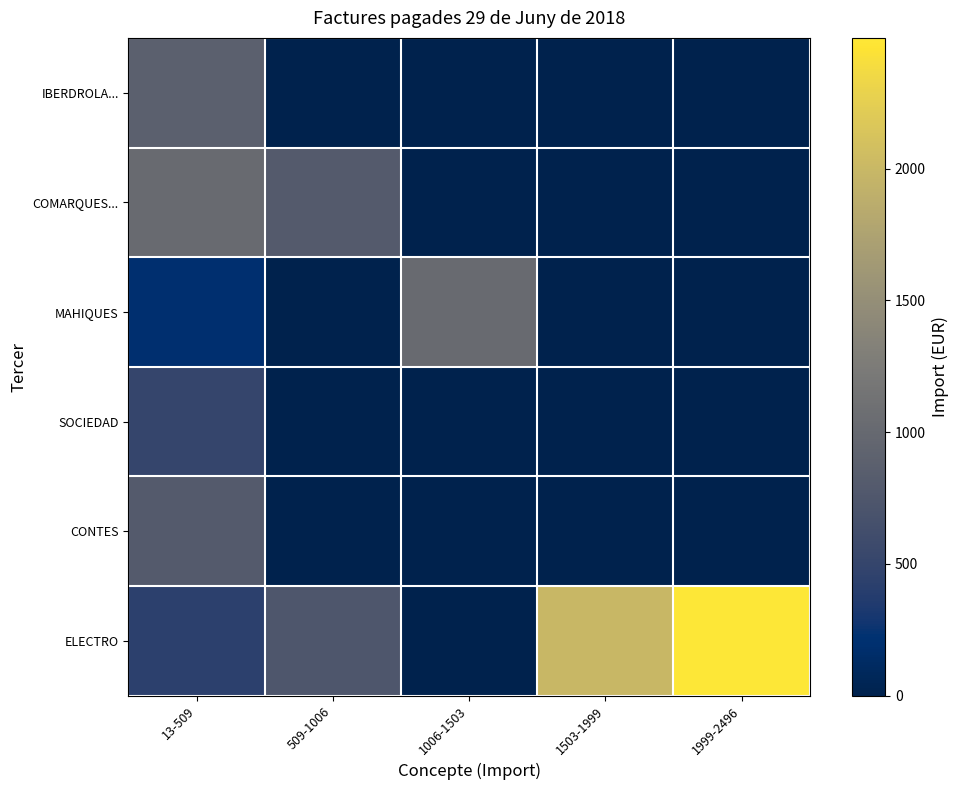

Reading left to right, what are all the values shown in this chart?

IBERDROLA...: 13-509=885.5	509-1006=0.0	1006-1503=0.0	1503-1999=0.0	1999-2496=0.0
COMARQUES...: 13-509=1015.2	509-1006=806.4	1006-1503=0.0	1503-1999=0.0	1999-2496=0.0
MAHIQUES: 13-509=185.4	509-1006=0.0	1006-1503=1016.4	1503-1999=0.0	1999-2496=0.0
SOCIEDAD: 13-509=502.1	509-1006=0.0	1006-1503=0.0	1503-1999=0.0	1999-2496=0.0
CONTES: 13-509=805.5	509-1006=0.0	1006-1503=0.0	1503-1999=0.0	1999-2496=0.0
ELECTRO: 13-509=437.6	509-1006=750.2	1006-1503=0.0	1503-1999=1990.8	1999-2496=2496.2